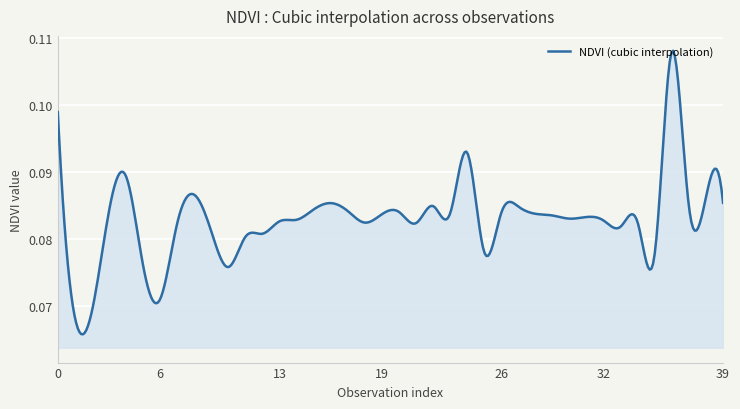

Is this an area chart (filled region under the line)?

Yes